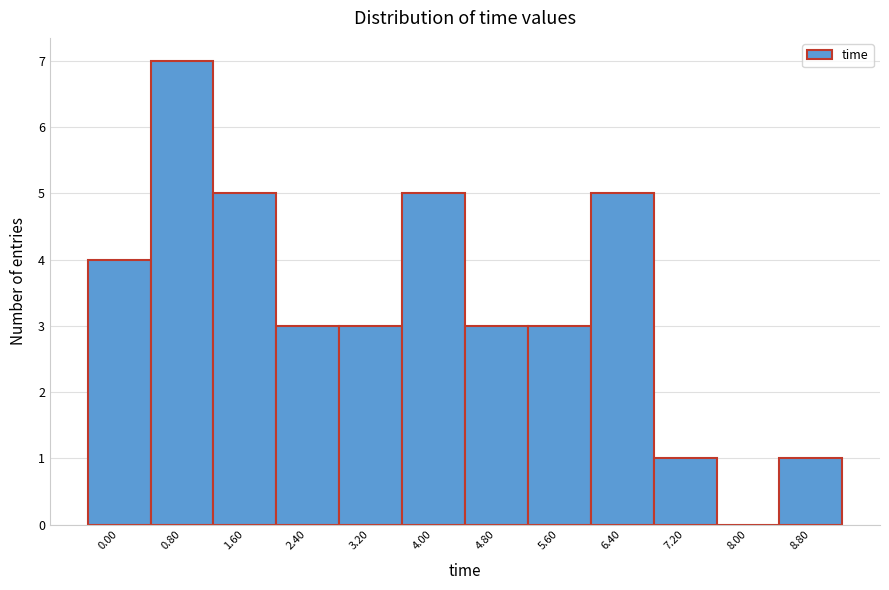

Reading left to right, list all the values displayed in this chart.

0.00=4	0.80=7	1.60=5	2.40=3	3.20=3	4.00=5	4.80=3	5.60=3	6.40=5	7.20=1	8.00=0	8.80=1